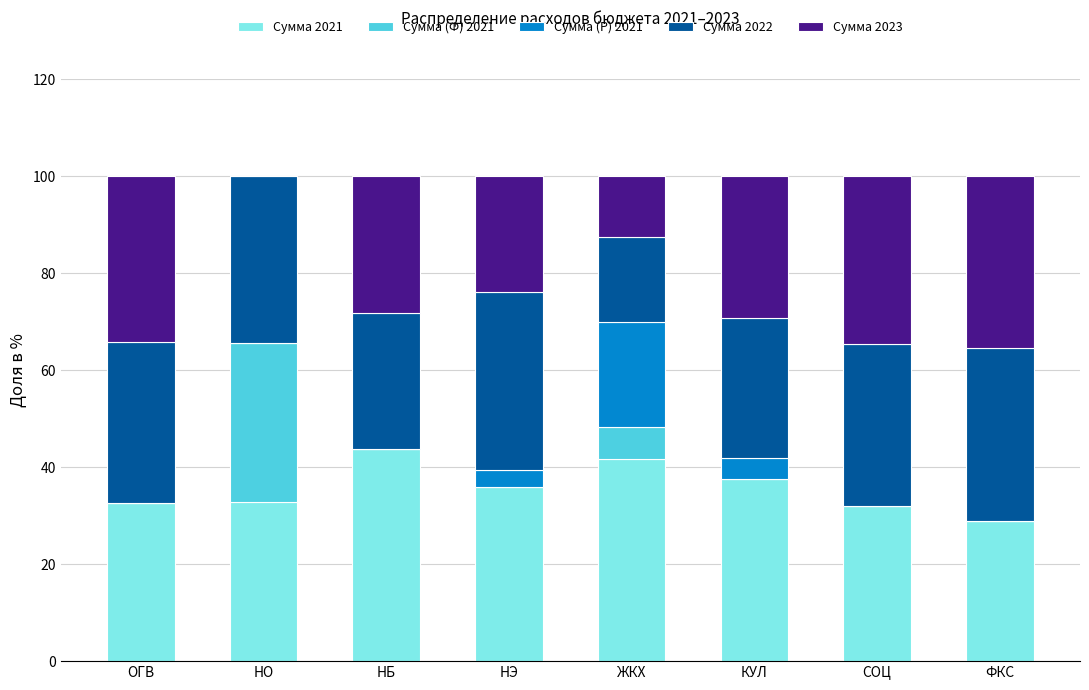

What is the maximum value for Сумма 2021?

43.8